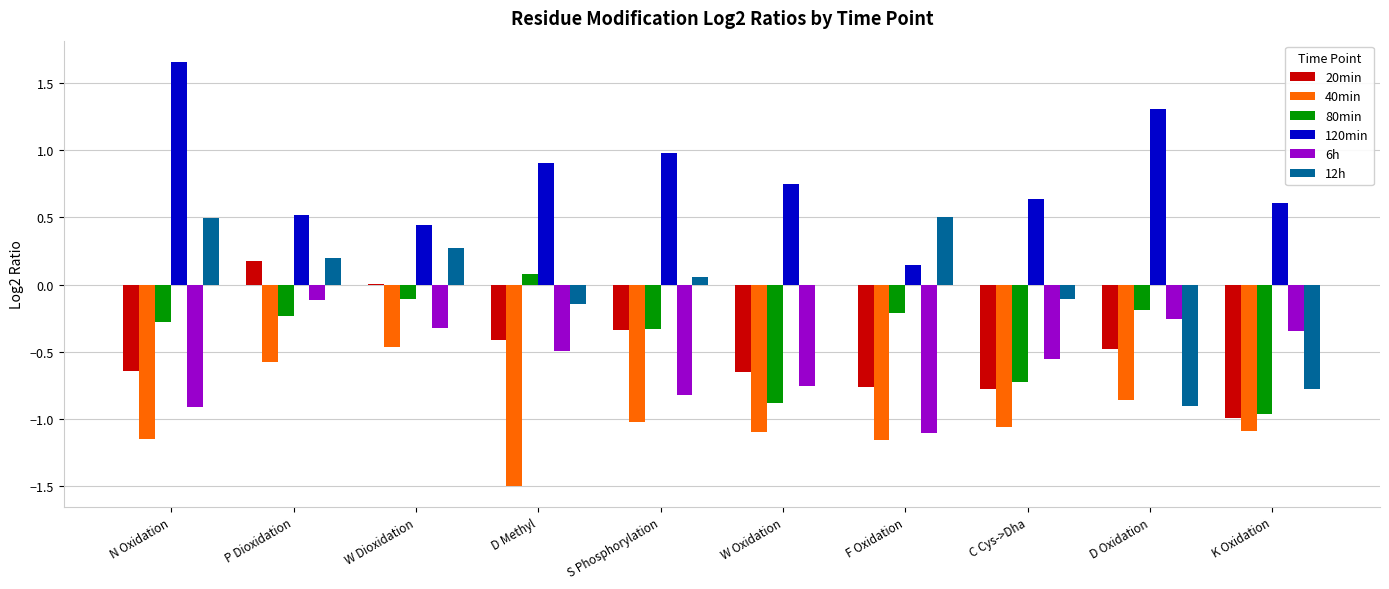

Which series changed the most between N Oxidation and K Oxidation?

12h